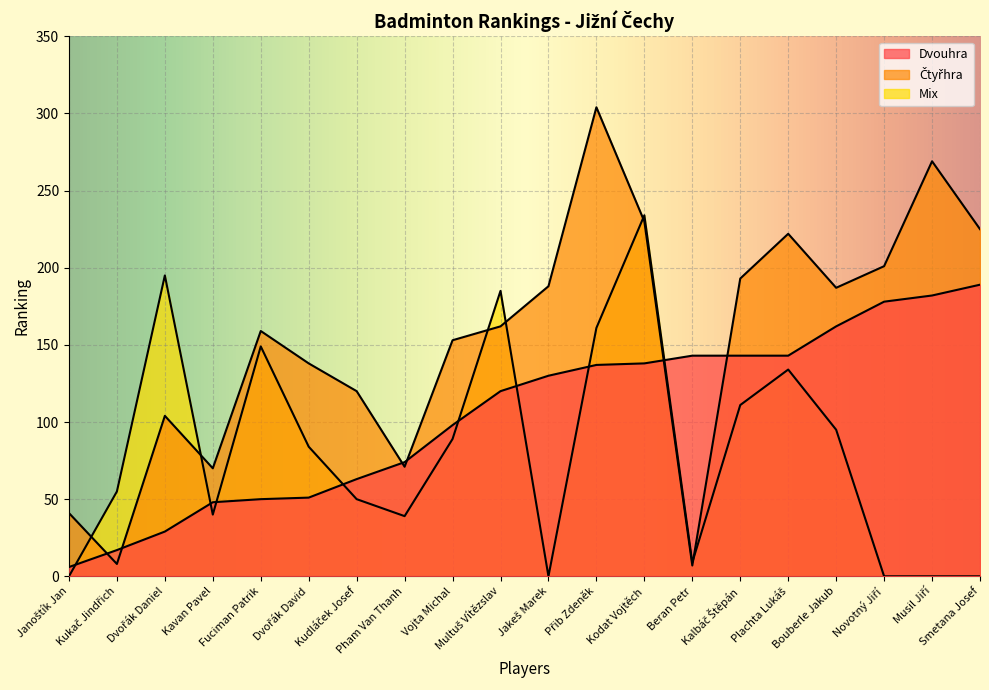

What is the greatest value displayed?

304